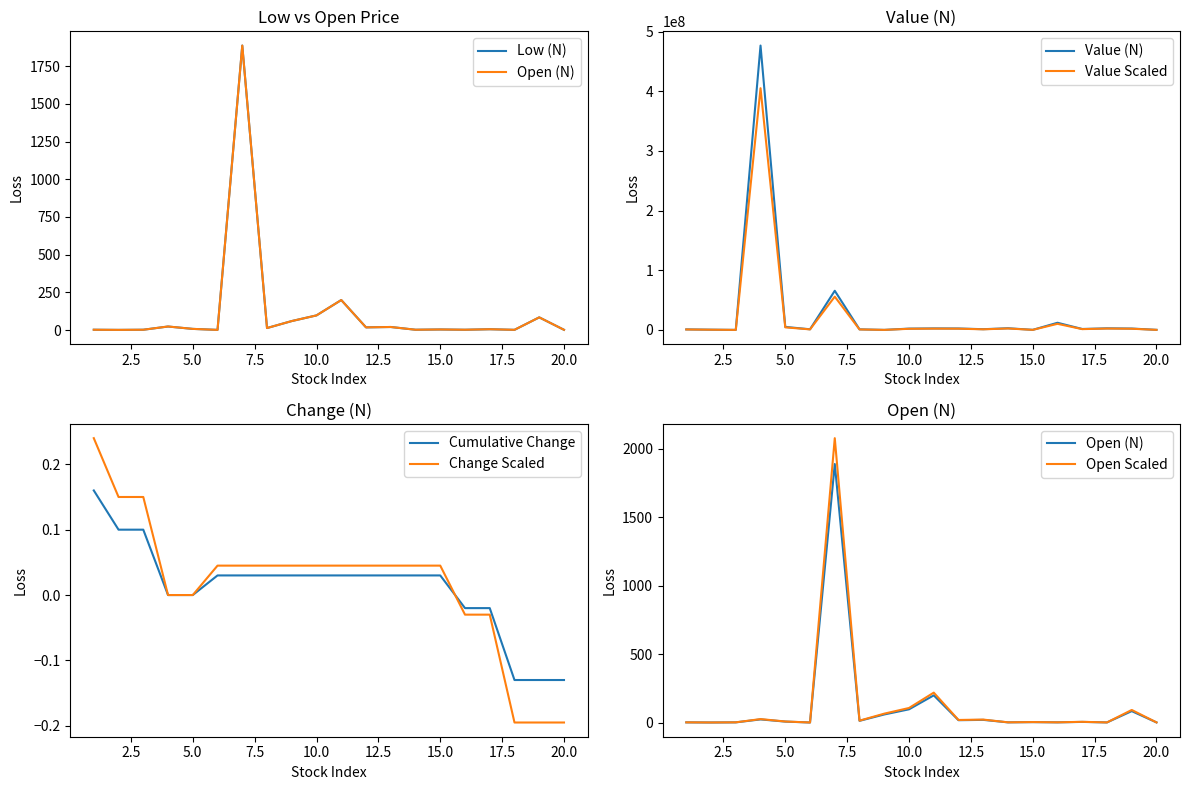

What is the highest value of the Value Scaled series?

405205791.0